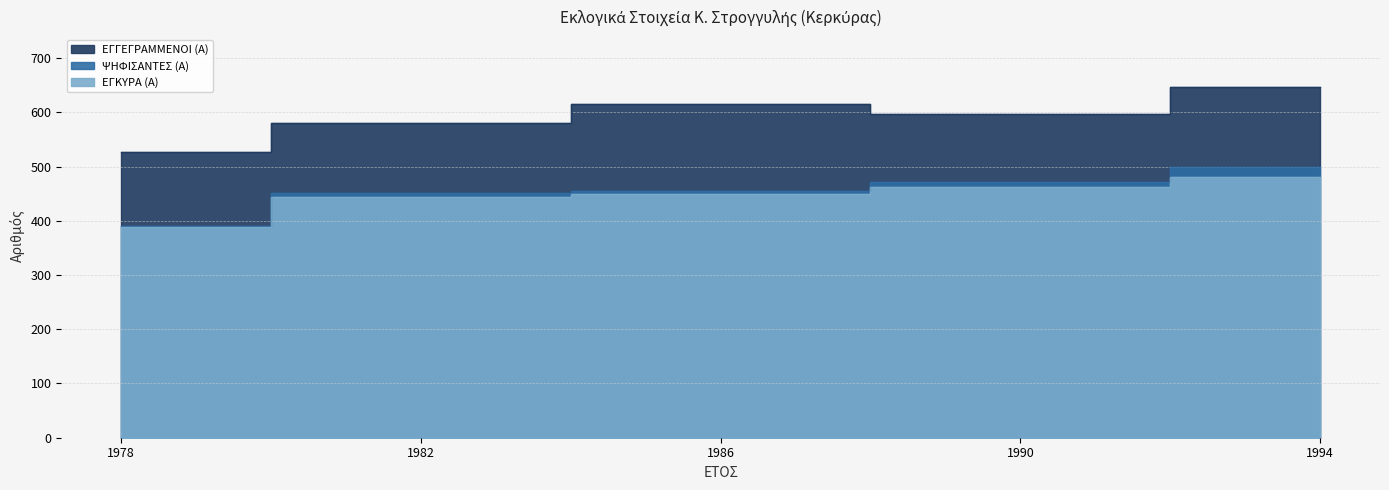

What are all the series names shown in the legend?

ΕΓΓΕΓΡΑΜΜΕΝΟΙ (Α), ΨΗΦΙΣΑΝΤΕΣ (Α), ΕΓΚΥΡΑ (Α)